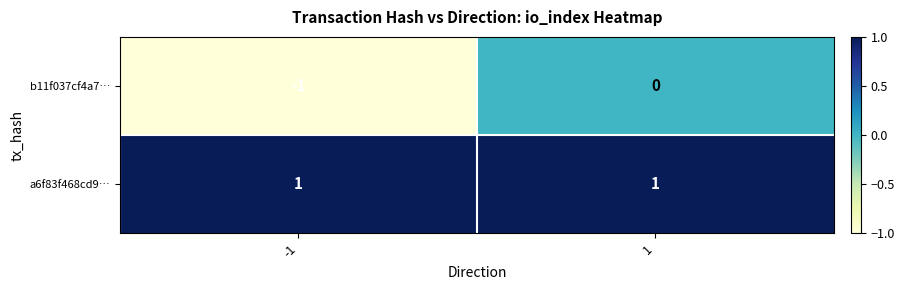

Reading right to left, extract all data points from this chart.

b11f037cf4a7…: 0	-1
a6f83f468cd9…: 1	1